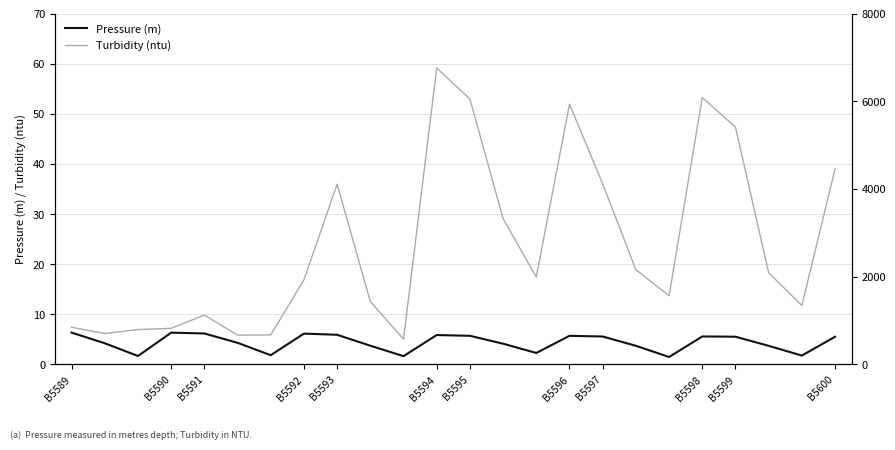

Where is Turbidity (ntu) nearest to the value 32?

13